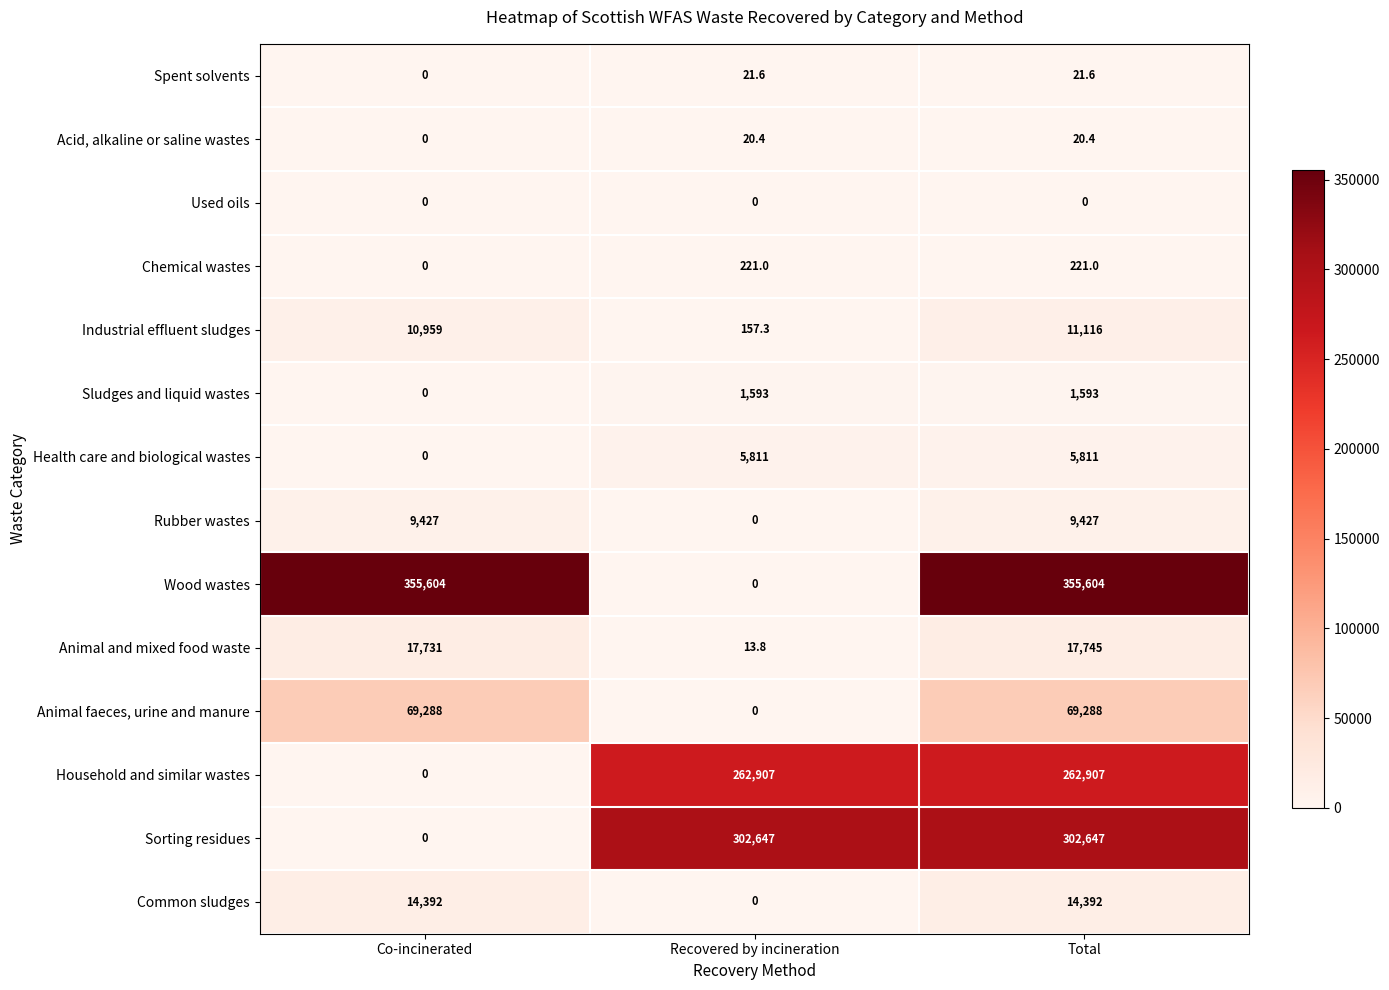

Rank the series by their maximum value, from lowest to highest.

Used oils, Acid, alkaline or saline wastes, Spent solvents, Chemical wastes, Sludges and liquid wastes, Health care and biological wastes, Rubber wastes, Industrial effluent sludges, Common sludges, Animal and mixed food waste, Animal faeces, urine and manure, Household and similar wastes, Sorting residues, Wood wastes